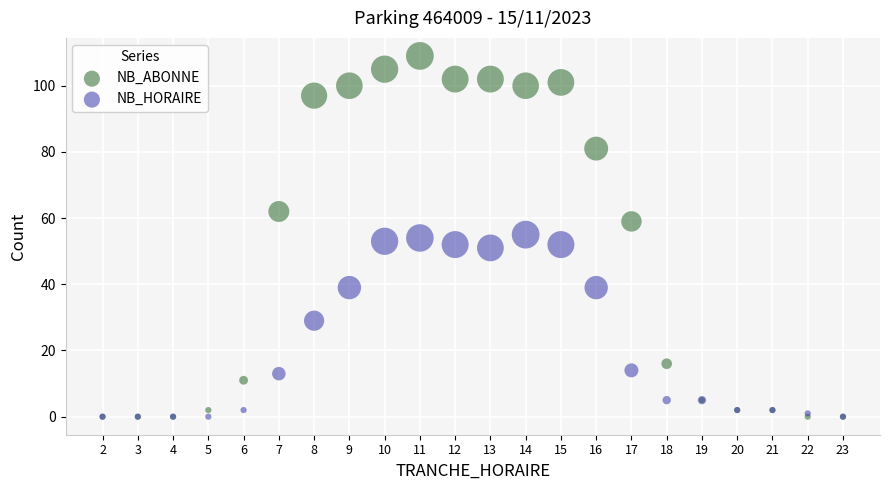

In the NB_HORAIRE series, what Y value is closest to 27?

29